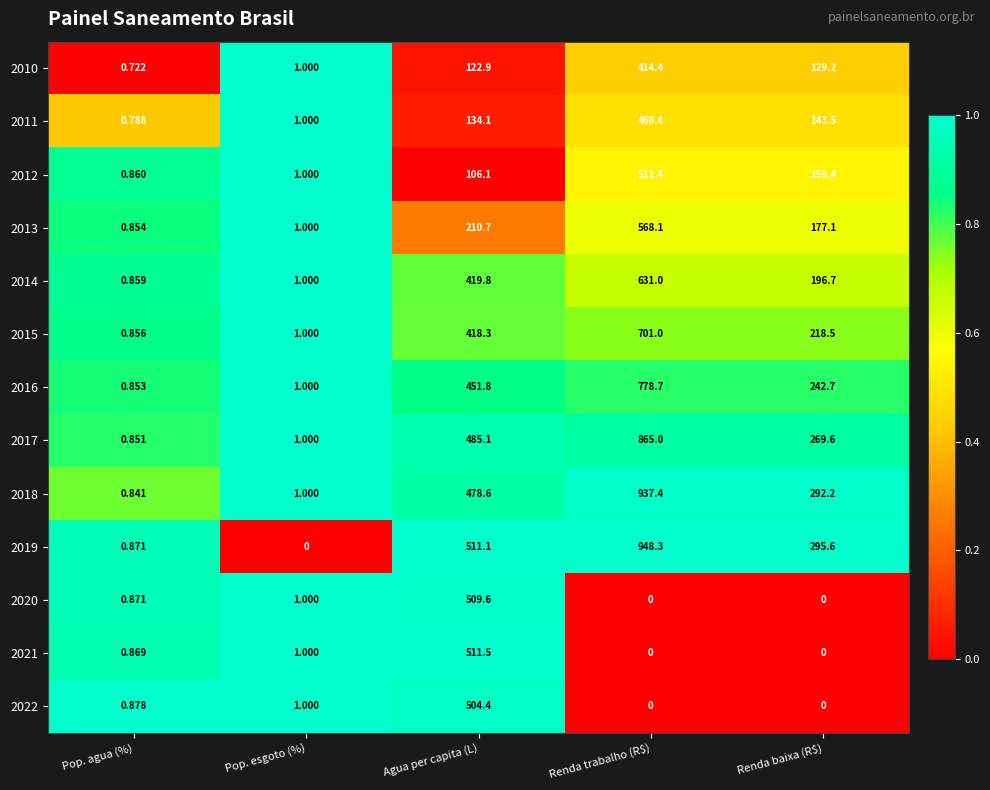

At how many categories does at least one series exceed 0?

5